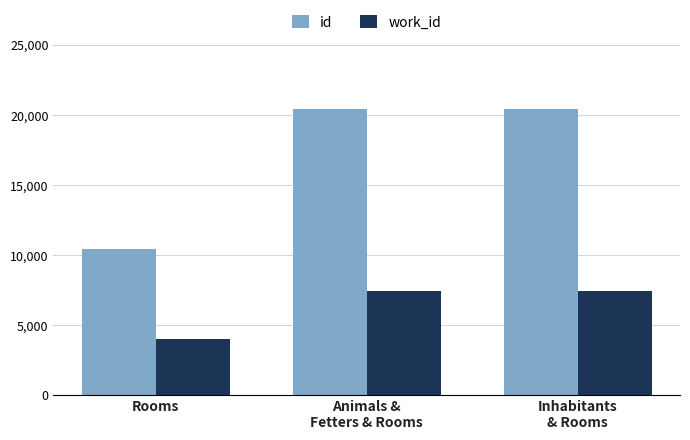

What is the average value of the id series?

17069